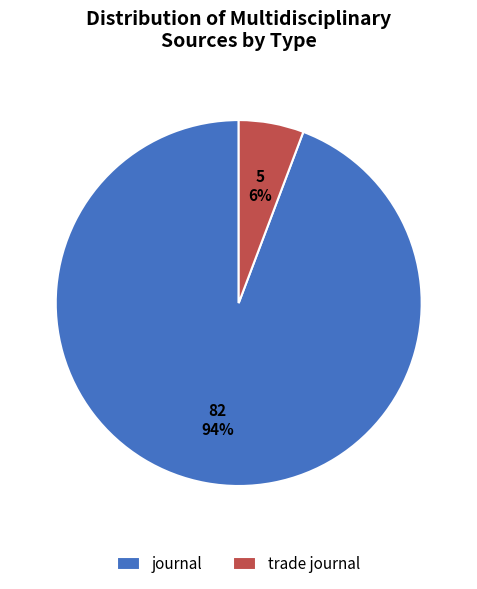

Which has a higher value, trade journal or journal?

journal